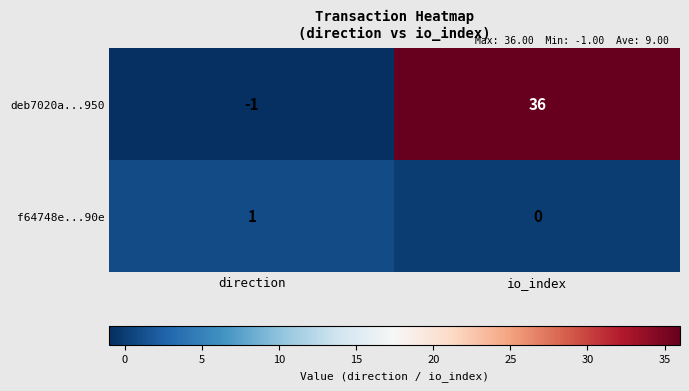

What is the spread (max minus min) of values at direction?

2